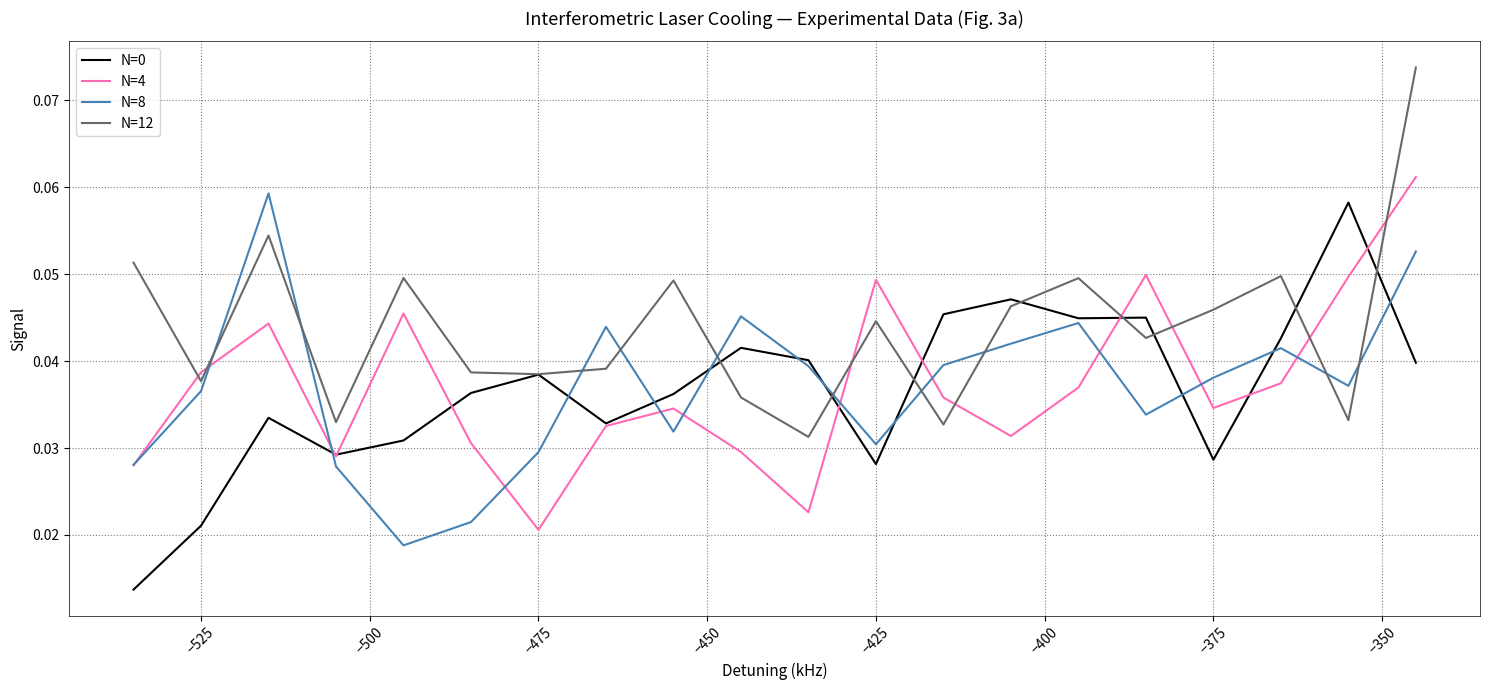

In N=8, how many points are lower than both neighbors (excluding endpoints)?

5